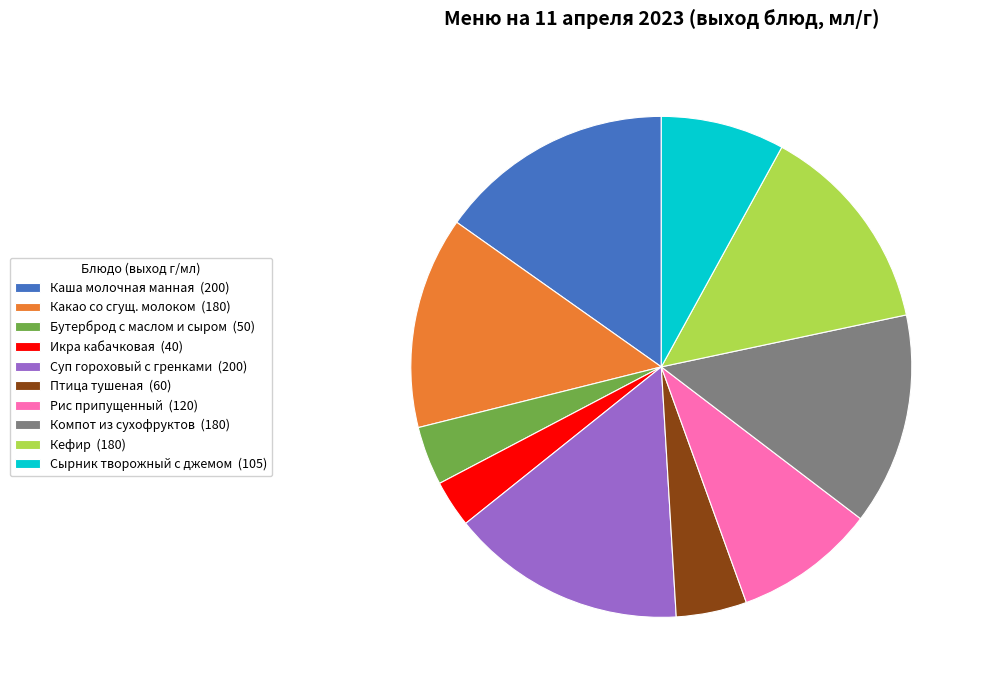

Between Каша молочная манная and Птица тушеная, which is larger?

Каша молочная манная